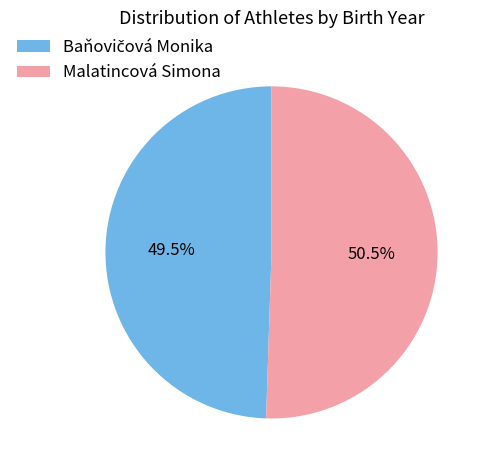

What percentage is NOT represented by Malatincová Simona?

49.5%